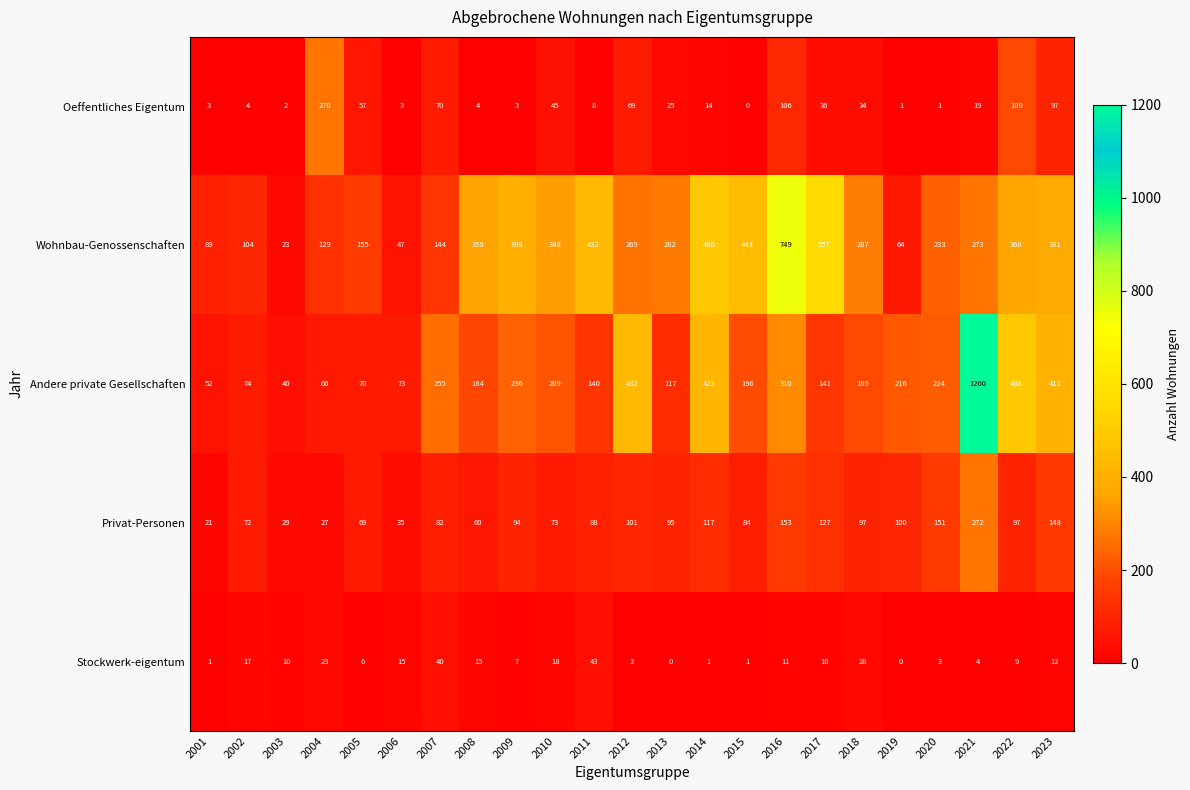

What is the maximum value shown in the chart?

1200